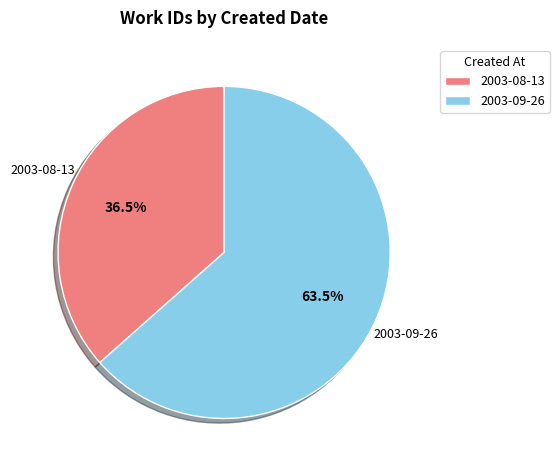

Which category has the smallest portion of the pie?

2003-08-13